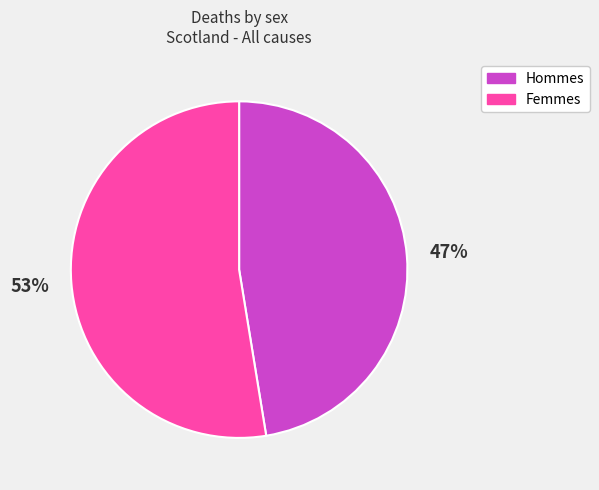

Rank the categories by value from highest to lowest.

Femmes, Hommes